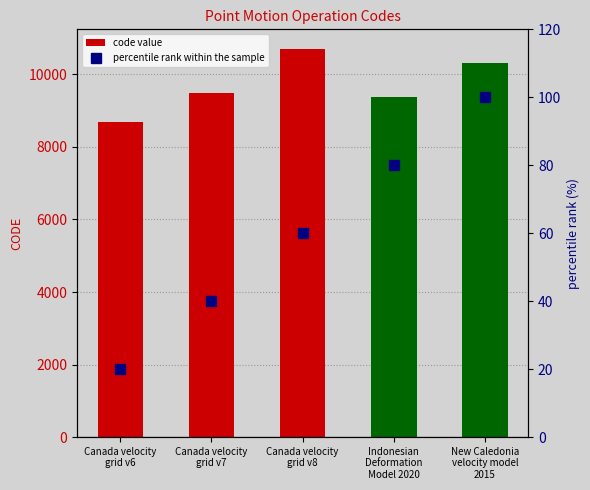

The percentile rank within the sample series shows 40 at Canada velocity
grid v8. True or false?

False